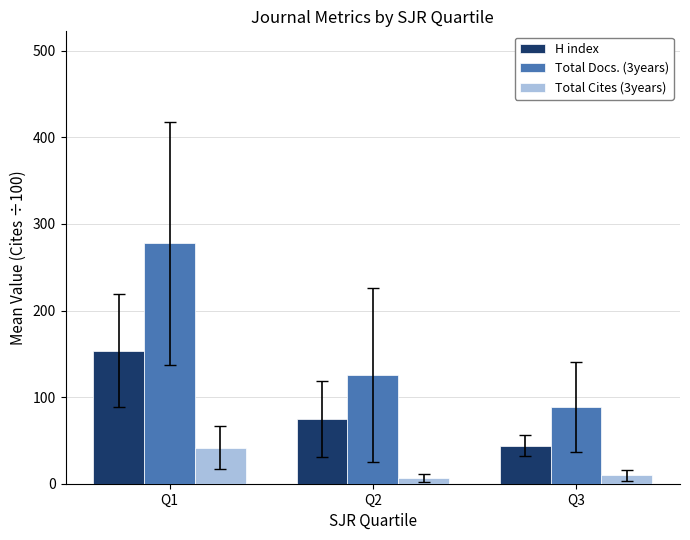

What are all the series names shown in the legend?

H index, Total Docs. (3years), Total Cites (3years)